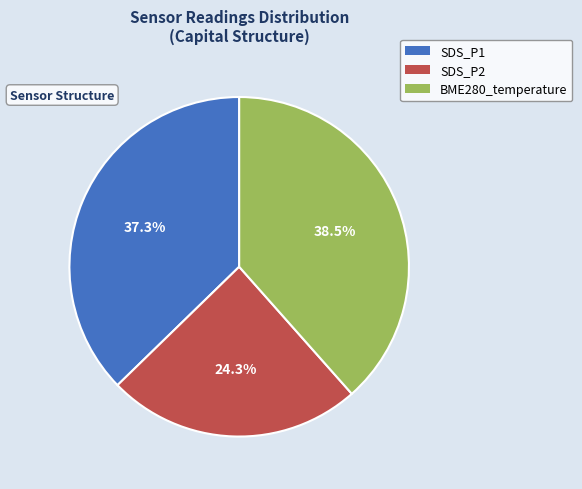

Does any single category account for the majority?

No